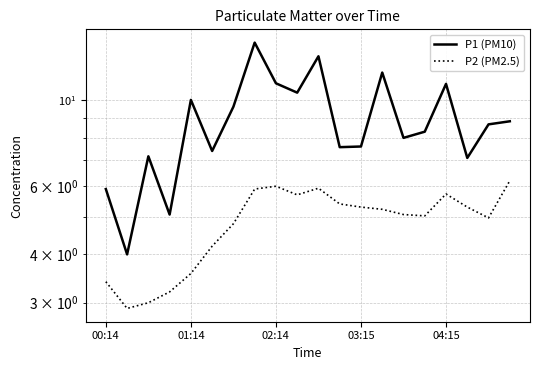

What is the maximum value shown in the chart?

14.1